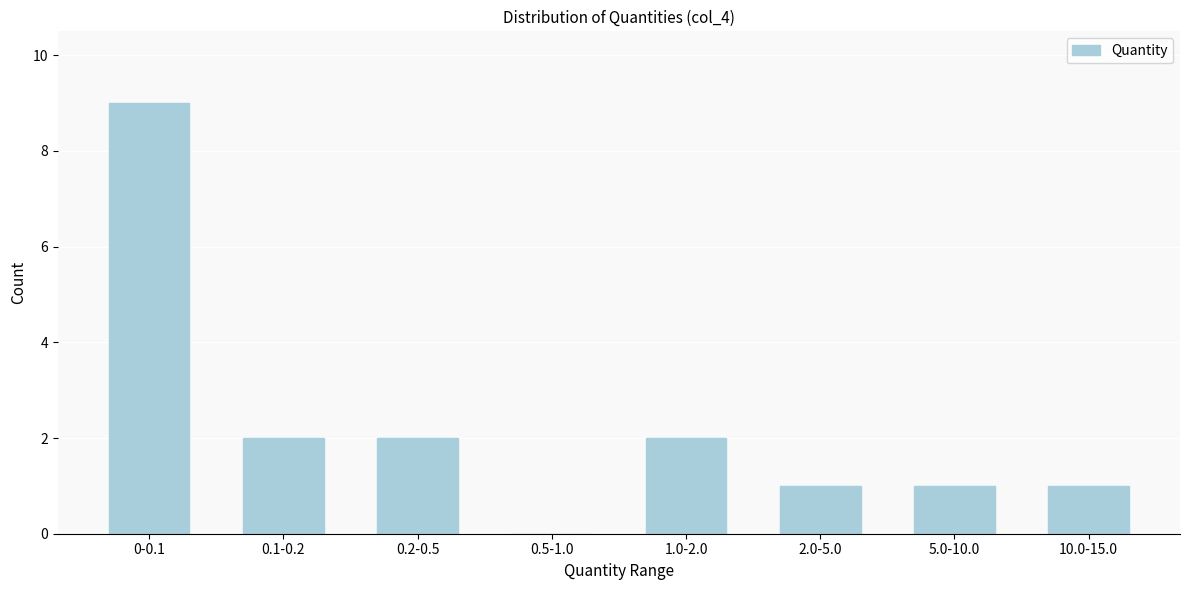

Reading left to right, list all the values displayed in this chart.

0-0.1=9	0.1-0.2=2	0.2-0.5=2	0.5-1.0=0	1.0-2.0=2	2.0-5.0=1	5.0-10.0=1	10.0-15.0=1